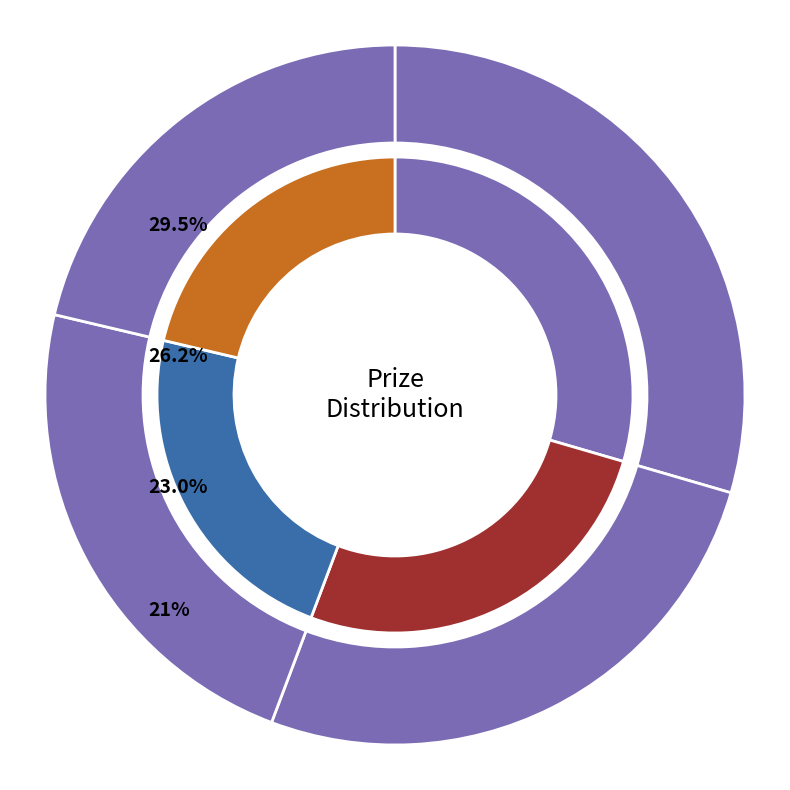

True or false: Maestrelli Ugo accounts for 30% of the total.

True